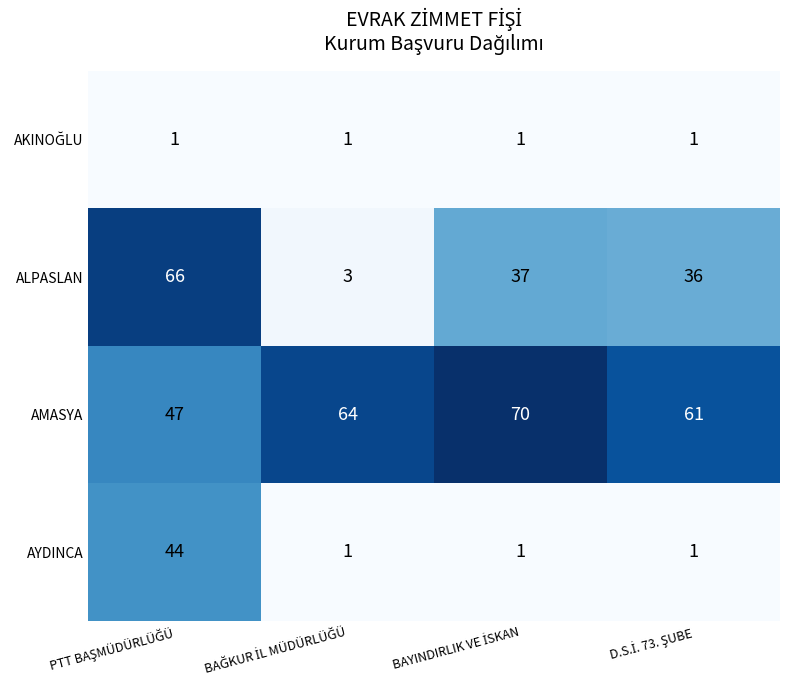

What is the highest value of the AMASYA series?

70